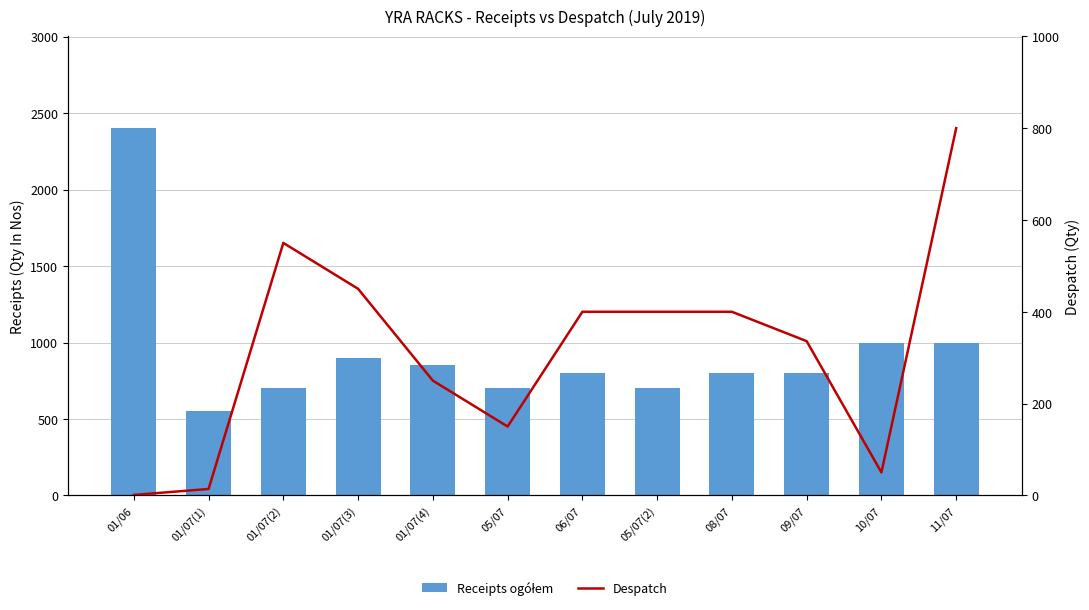

What is the value of the Despatch bar at the 8th from the left?

400